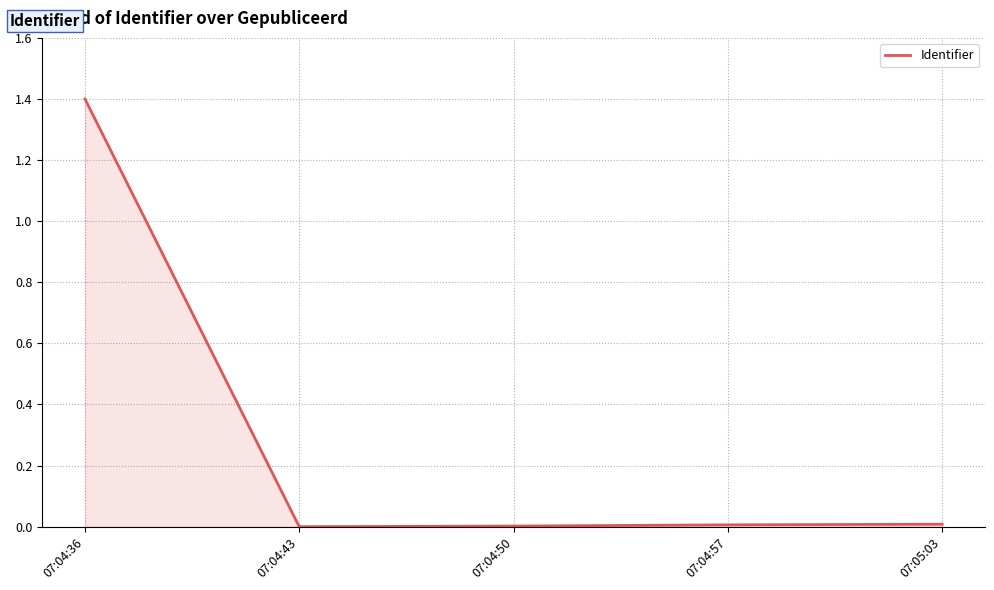

How many categories are shown in the chart?

5